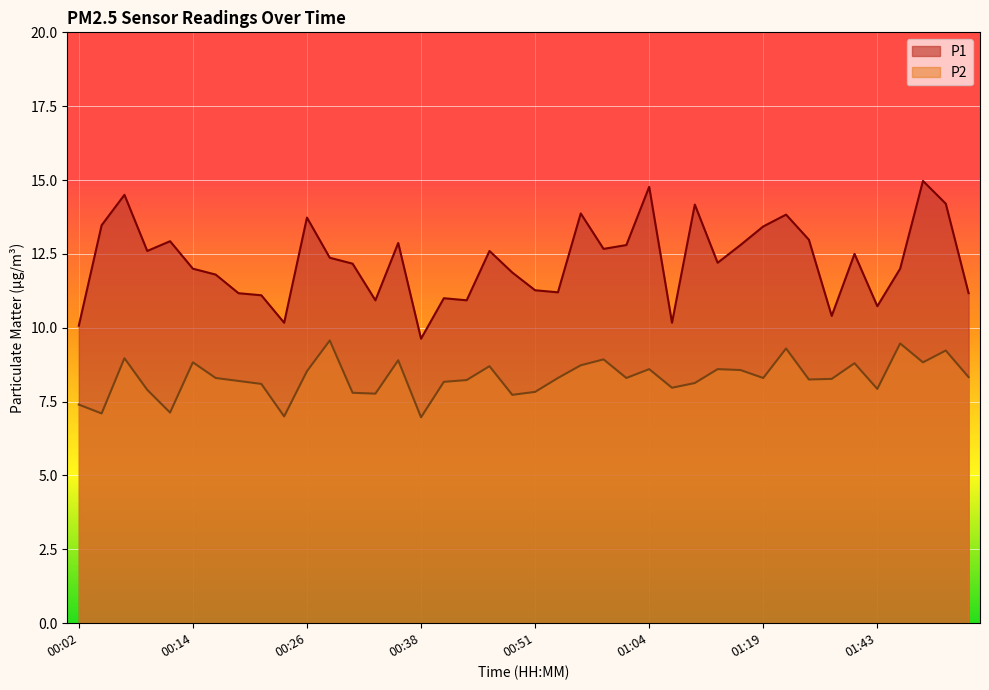

Reading left to right, list all the values displayed in this chart.

P1: 00:02=10.1	00:04=13.5	00:07=14.5	00:09=12.6	00:12=12.9	00:14=12.0	00:16=11.8	00:19=11.2	00:21=11.1	00:24=10.2	00:26=13.7	00:29=12.4	00:31=12.2	00:33=10.9	00:36=12.9	00:38=9.6	00:41=11.0	00:43=10.9	00:46=12.6	00:49=11.9	00:51=11.3	00:54=11.2	00:56=13.9	00:59=12.7	01:01=12.8	01:04=14.8	01:06=10.2	01:09=14.2	01:14=12.2	01:16=12.8	01:19=13.4	01:22=13.8	01:28=13.0	01:30=10.4	01:41=12.5	01:43=10.7	01:46=12.0	01:49=15.0	01:51=14.2	01:54=11.2
P2: 00:02=7.4	00:04=7.1	00:07=9.0	00:09=7.9	00:12=7.1	00:14=8.8	00:16=8.3	00:19=8.2	00:21=8.1	00:24=7.0	00:26=8.5	00:29=9.6	00:31=7.8	00:33=7.8	00:36=8.9	00:38=7.0	00:41=8.2	00:43=8.2	00:46=8.7	00:49=7.7	00:51=7.8	00:54=8.3	00:56=8.7	00:59=8.9	01:01=8.3	01:04=8.6	01:06=8.0	01:09=8.1	01:14=8.6	01:16=8.6	01:19=8.3	01:22=9.3	01:28=8.2	01:30=8.3	01:41=8.8	01:43=7.9	01:46=9.5	01:49=8.8	01:51=9.2	01:54=8.3